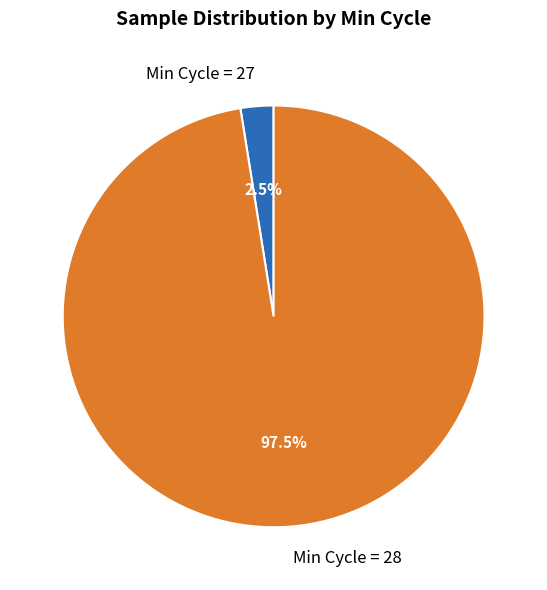

Is there a majority slice in this chart?

Yes